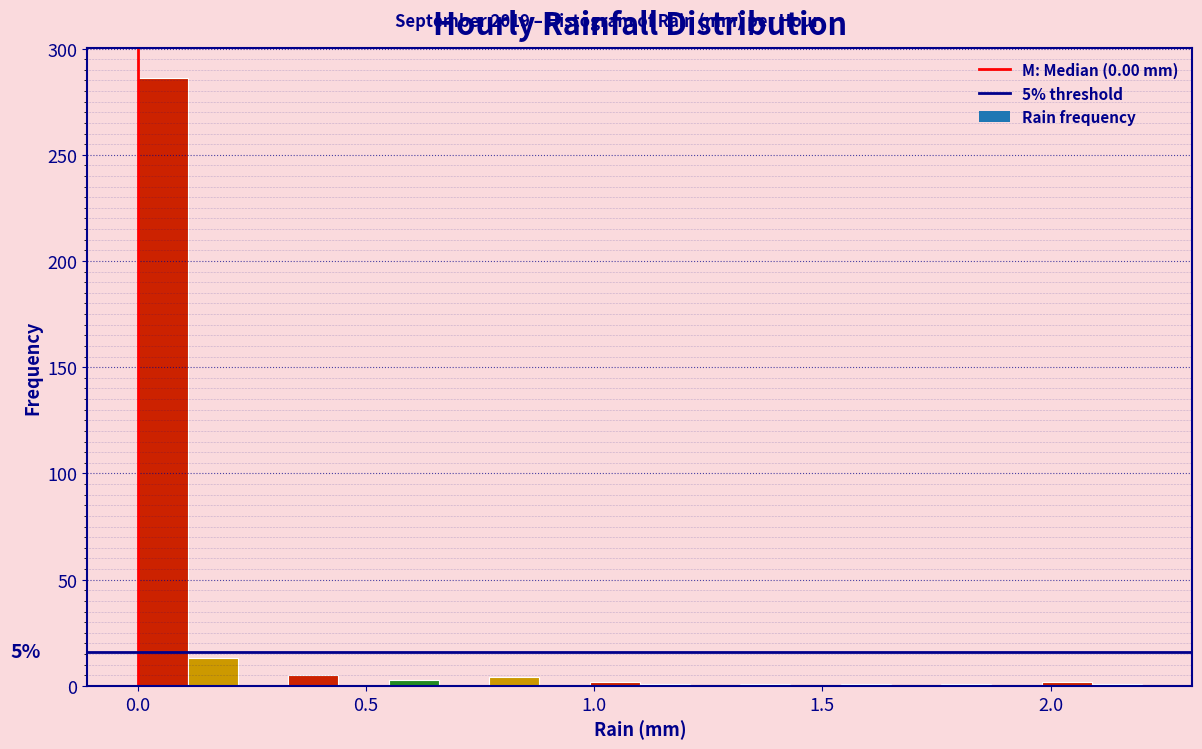

Around what value on the x-axis is the tallest bar? Give the approximate position of its centre, as read against the axis.

0.05